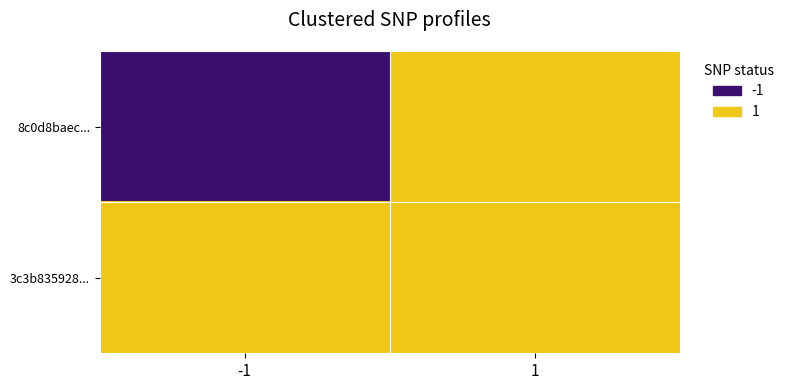

Which series has the largest range (max minus min)?

8c0d8baec...